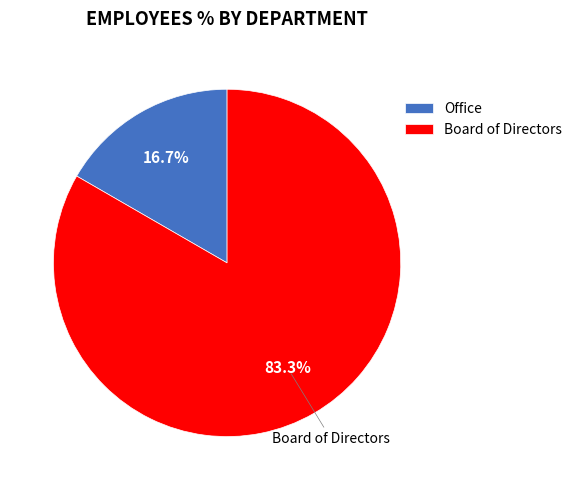

To the nearest percent, what is the combined percentage of Board of Directors and Office?

100%